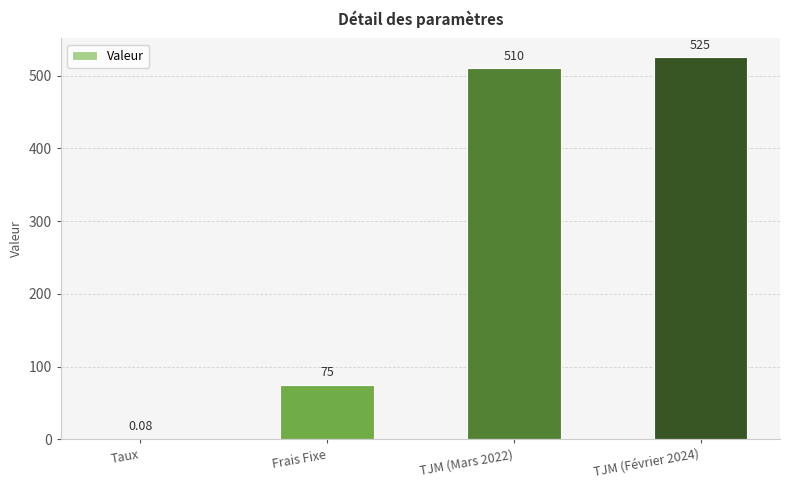

At which label is the value closest to 262?

Frais Fixe